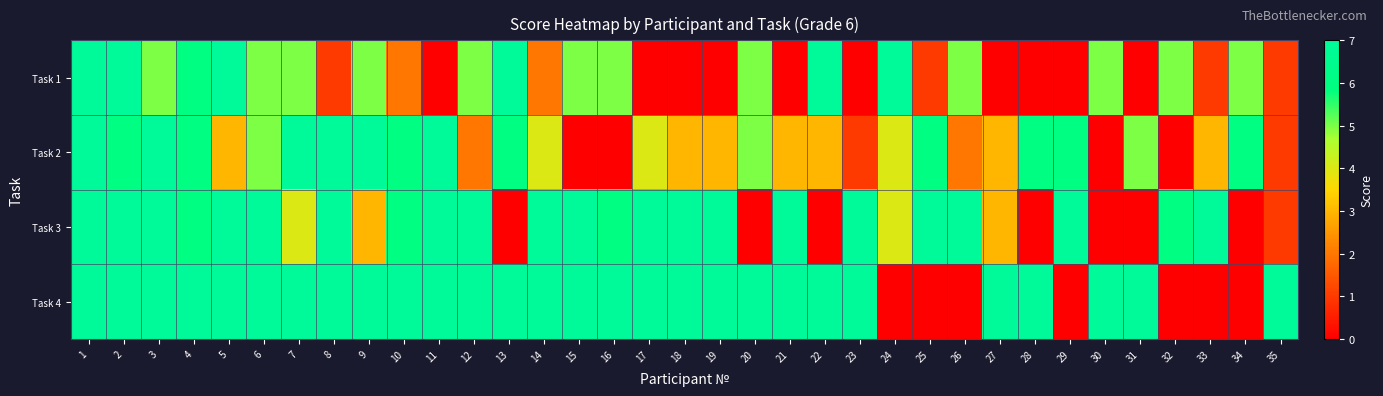

Which series has the largest total across all categories?

Task 4